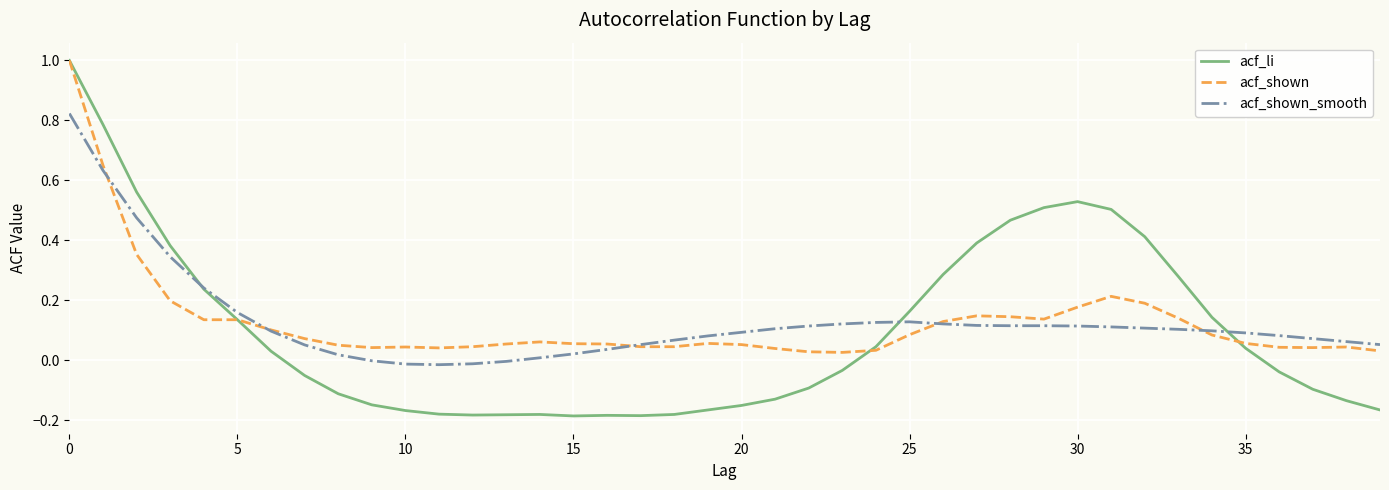

At how many categories does at least one series exceed 0?

40